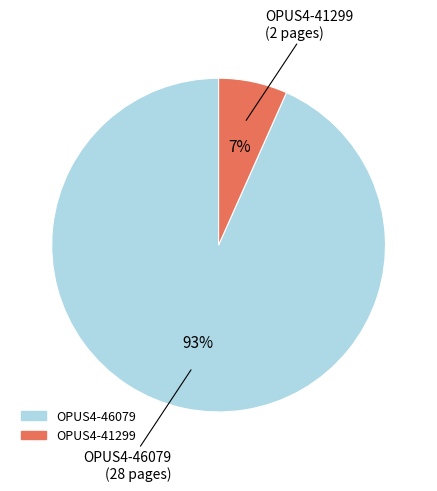

What is the ratio of the value at OPUS4-41299 to the value at OPUS4-46079?

0.1